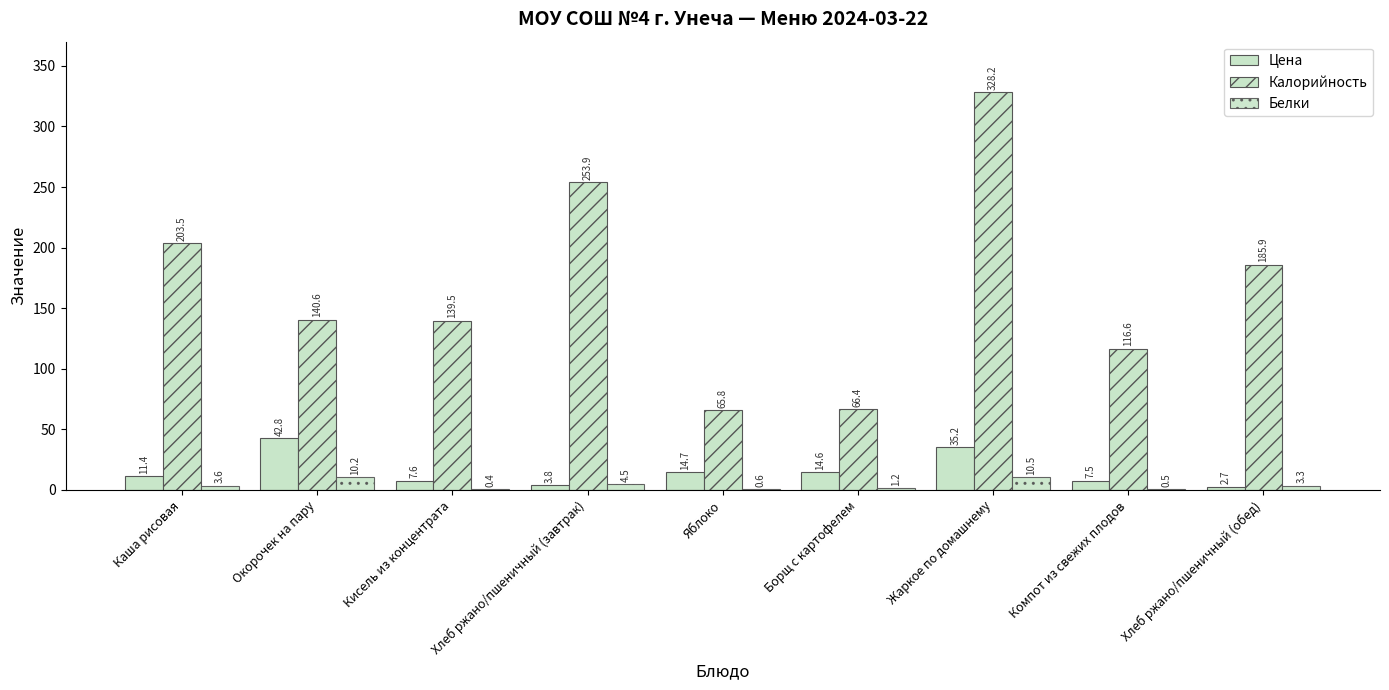

True or false: Цена has a value of 14.6 at Борщ с картофелем.

True